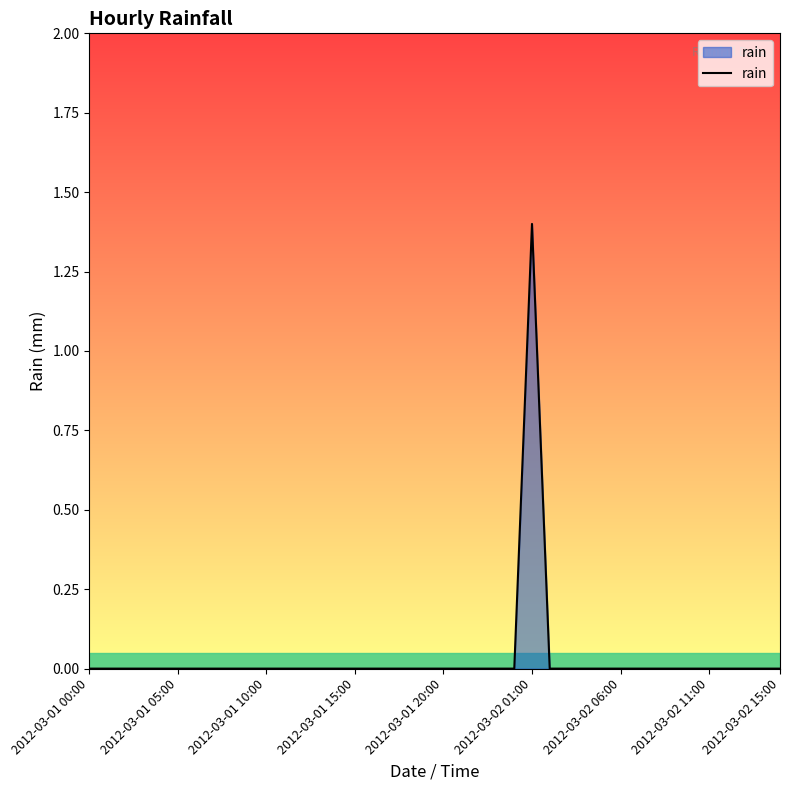

Reading right to left, extract all data points from this chart.

0.0	0.0	0.0	0.0	0.0	0.0	0.0	0.0	0.0	0.0	0.0	0.0	0.0	0.0	1.4	0.0	0.0	0.0	0.0	0.0	0.0	0.0	0.0	0.0	0.0	0.0	0.0	0.0	0.0	0.0	0.0	0.0	0.0	0.0	0.0	0.0	0.0	0.0	0.0	0.0